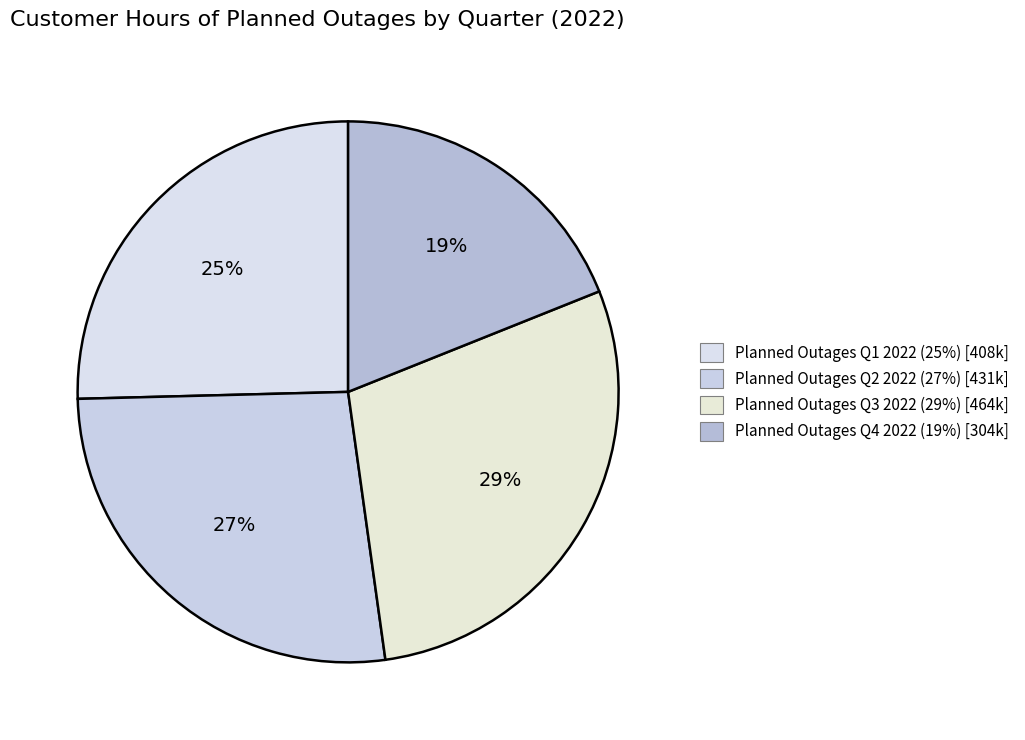

To the nearest percent, what is the combined percentage of Planned Outages Q4 2022 and Planned Outages Q3 2022?

48%